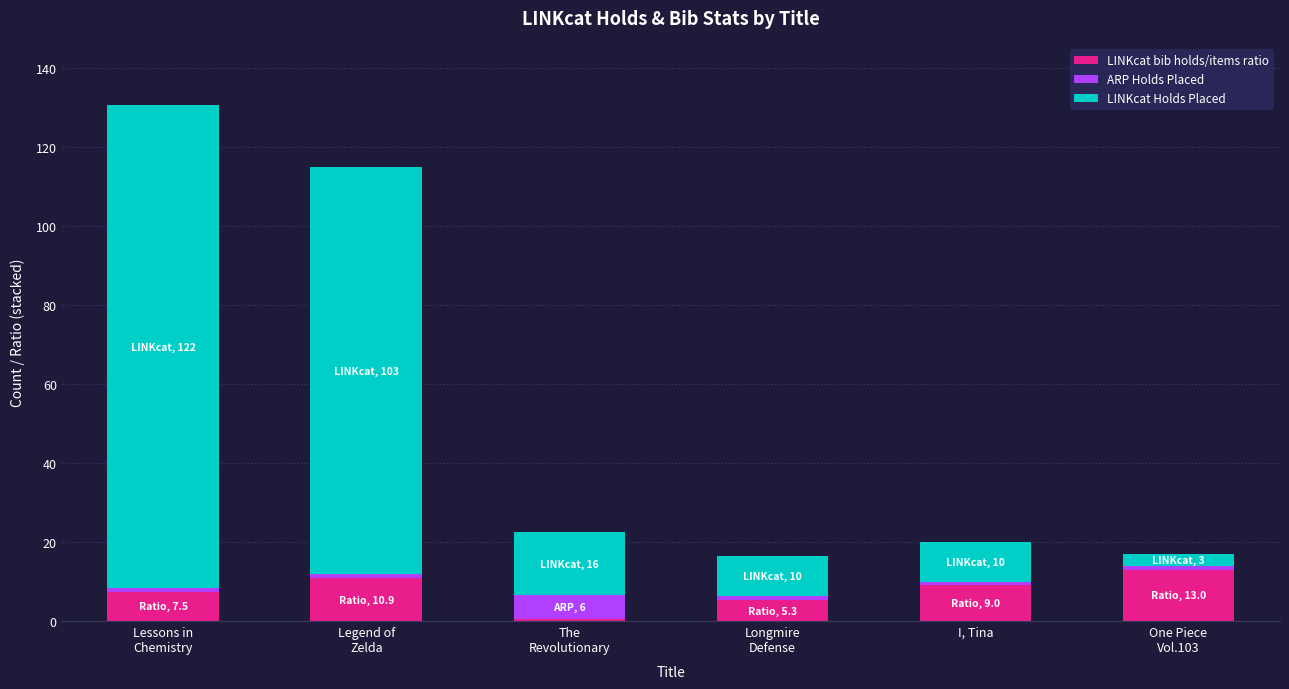

What is the difference between the maximum and minimum values in the LINKcat bib holds/items ratio series?

12.4